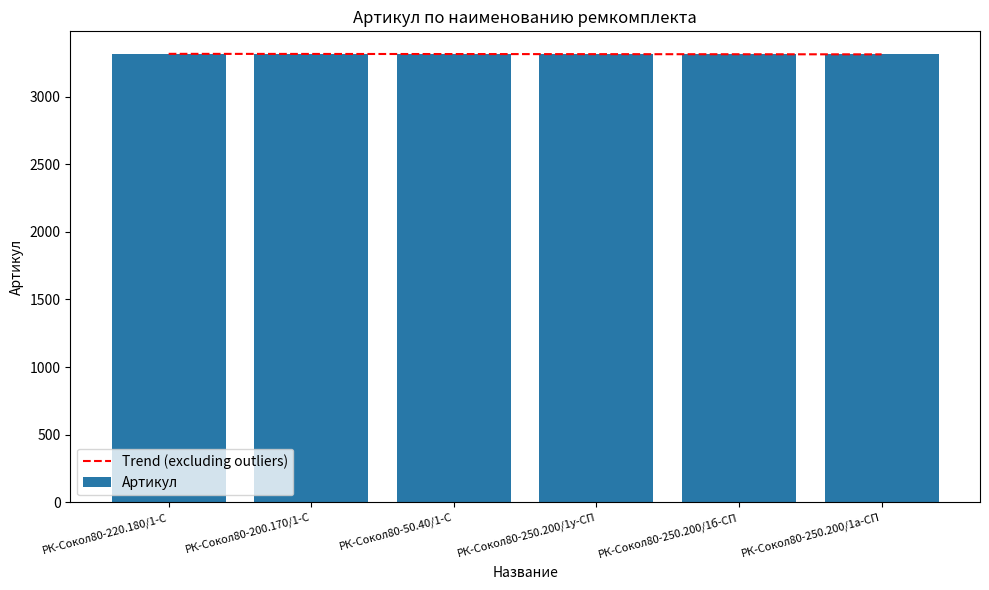

What is the value of the 2nd bar from the left?

3316